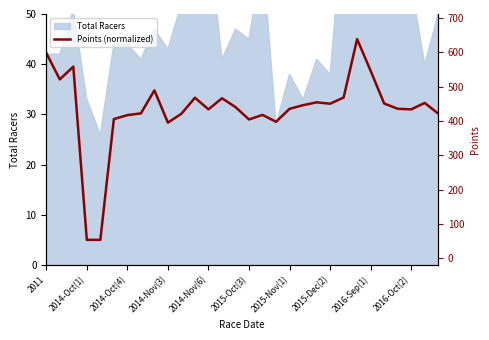

How many data points are less than 31?

13